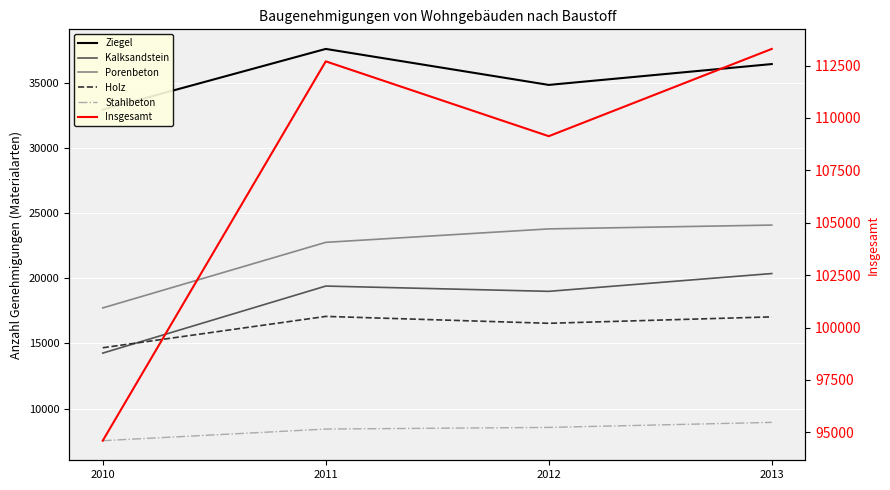

True or false: Ziegel and Porenbeton cross at least once.

False